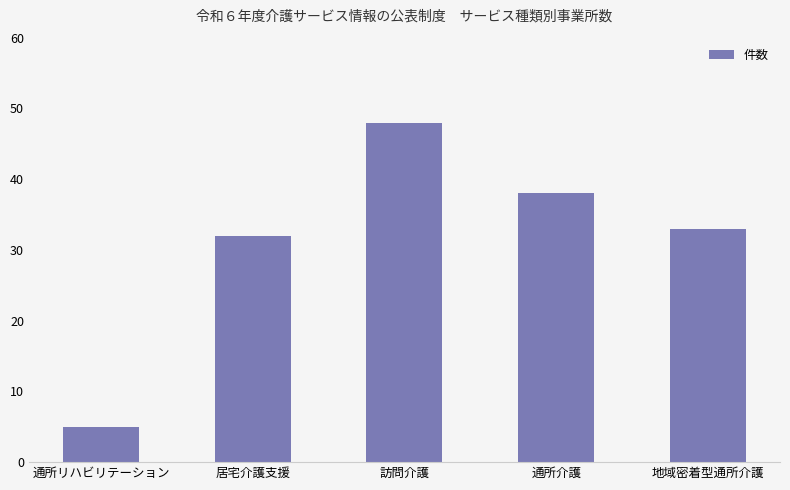

What is the label of the 2nd bar from the left?

居宅介護支援